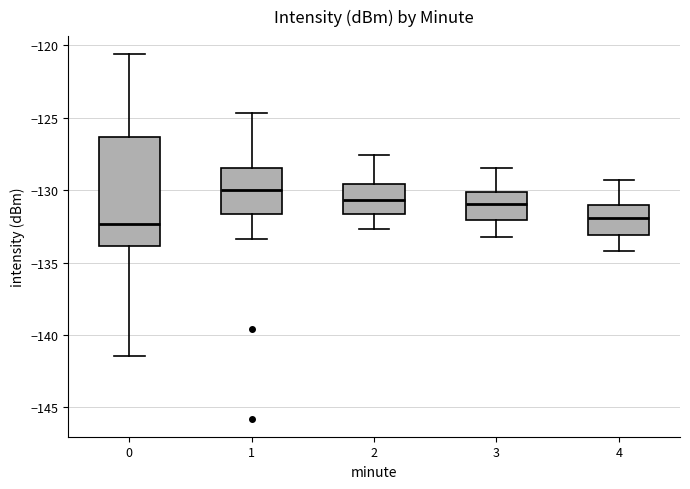

Where does the upper whisker of the box at x = 1 end on the y-axis? The values are not printed on the chart, so give them approximately, as read against the axis.

-124.5